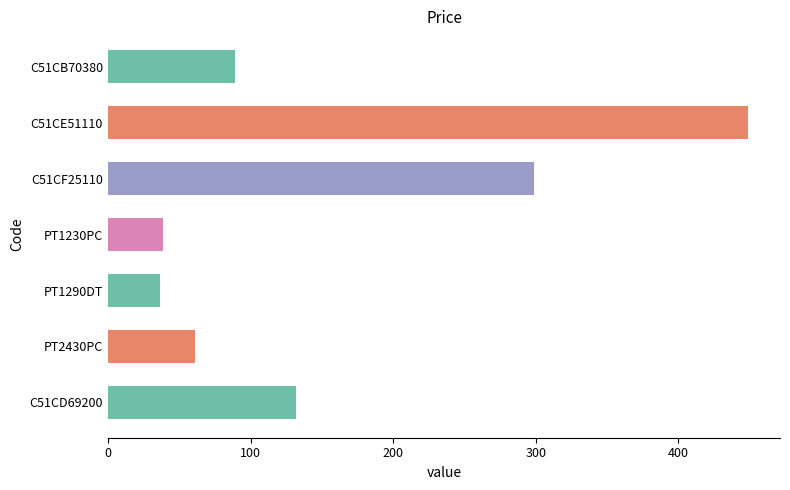

At which label is the value closest to 242?

C51CF25110